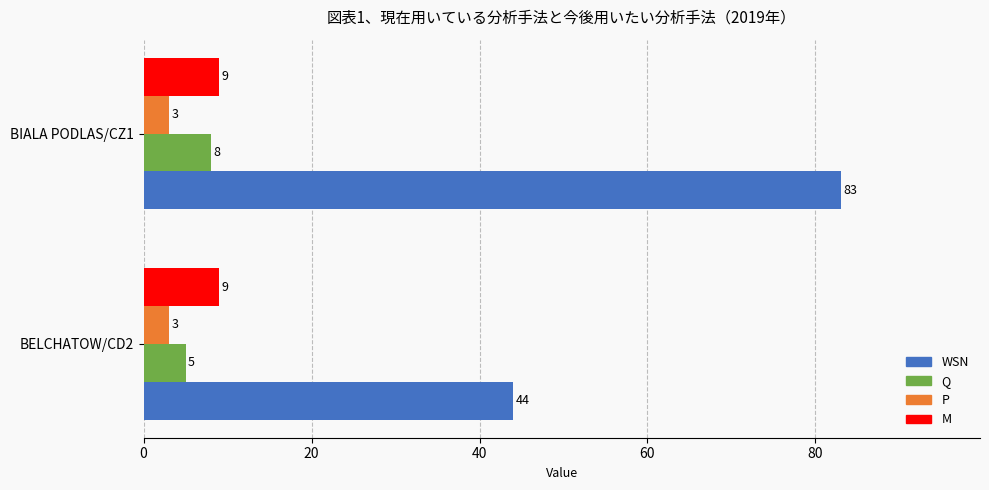

Count the Q values in the range 5 to 8.

2